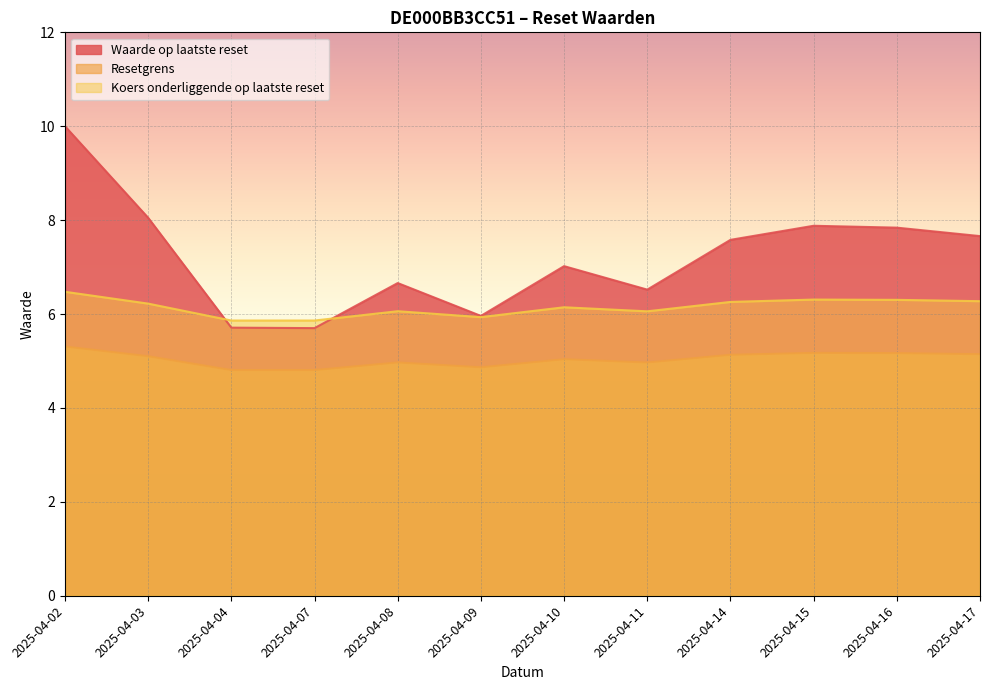

True or false: Koers onderliggende op laatste reset has more than 0 interior local peaks.

True